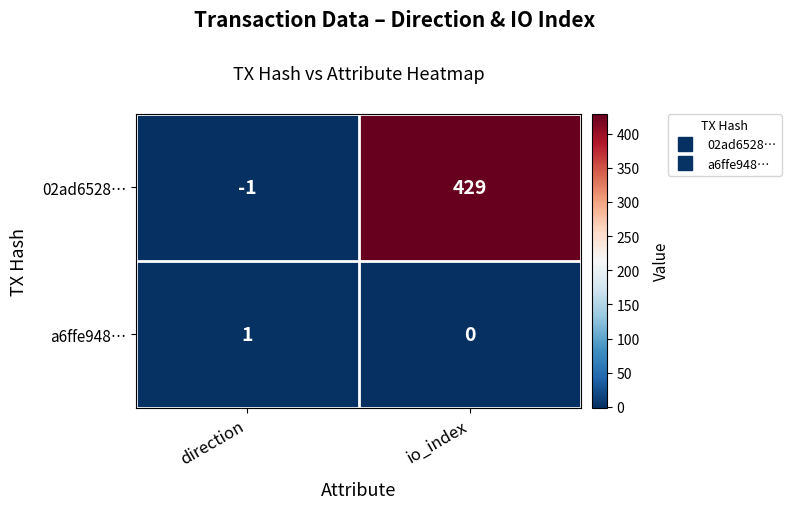

Rank the categories by 02ad6528… value from lowest to highest.

direction, io_index